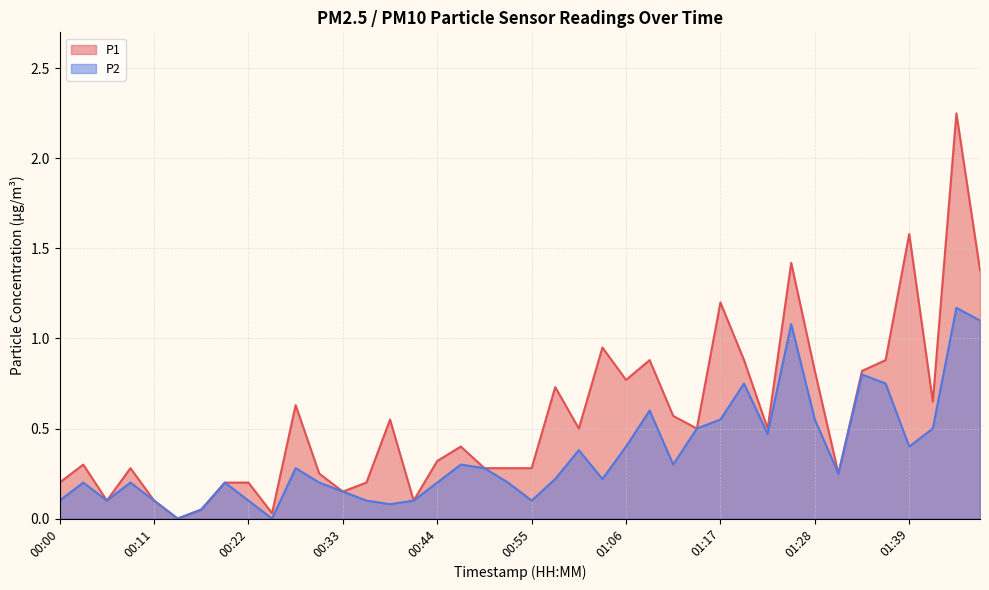

Rank the series by their average value, from lowest to highest.

P2, P1